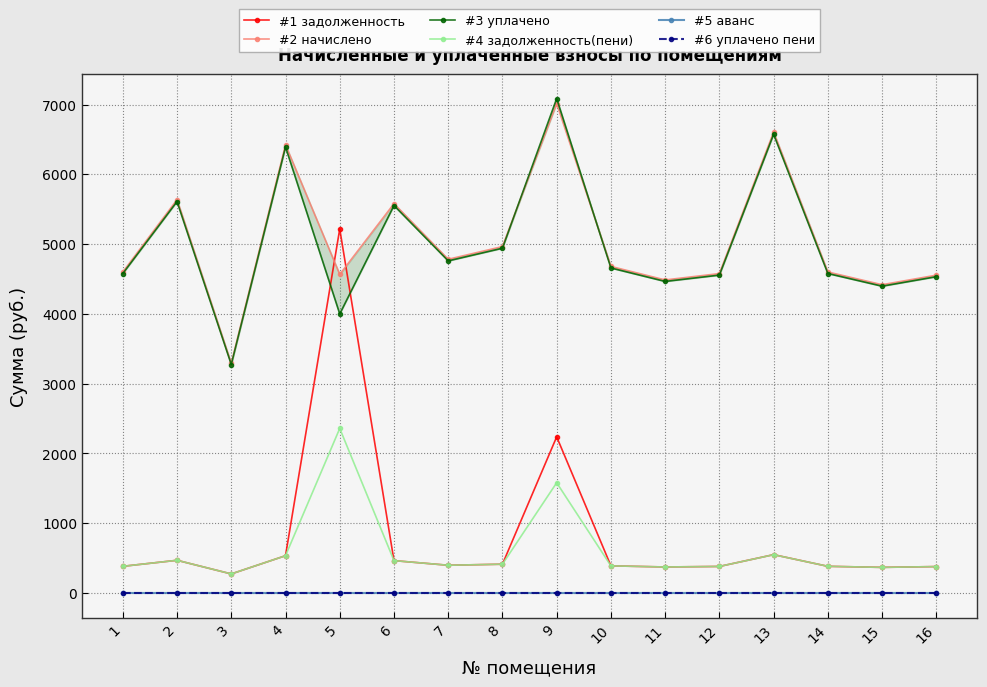

Between 4 and 14, which series saw the biggest shift?

#2 начислено